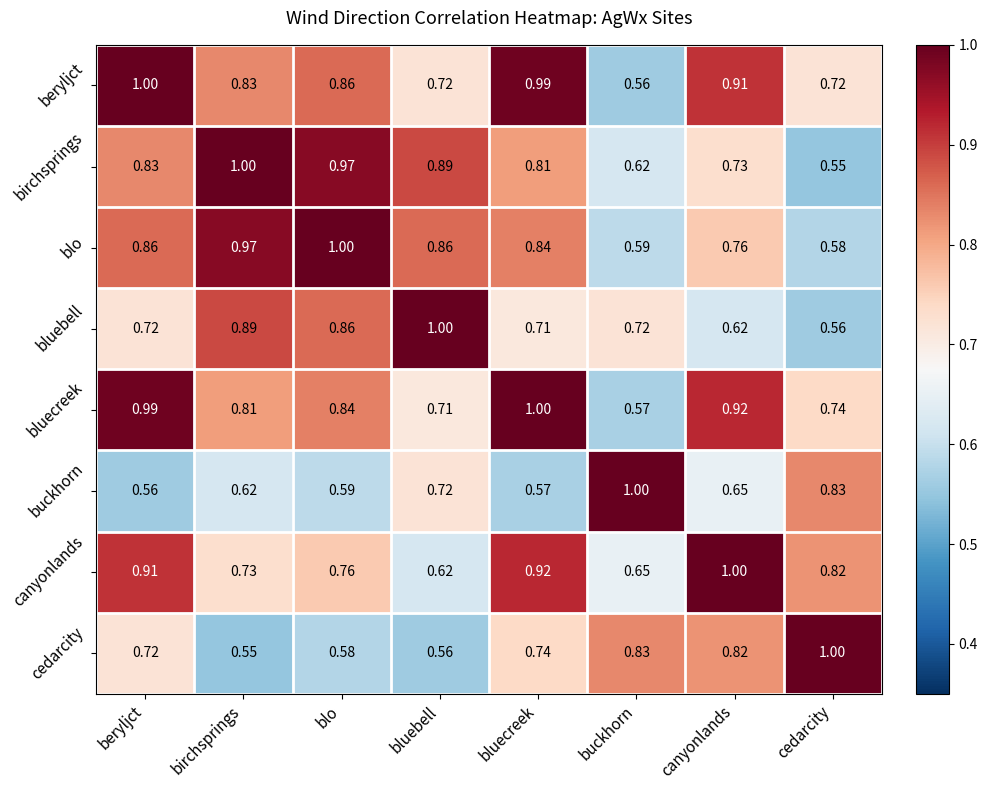

Which series changed the most between canyonlands and cedarcity?

beryljct